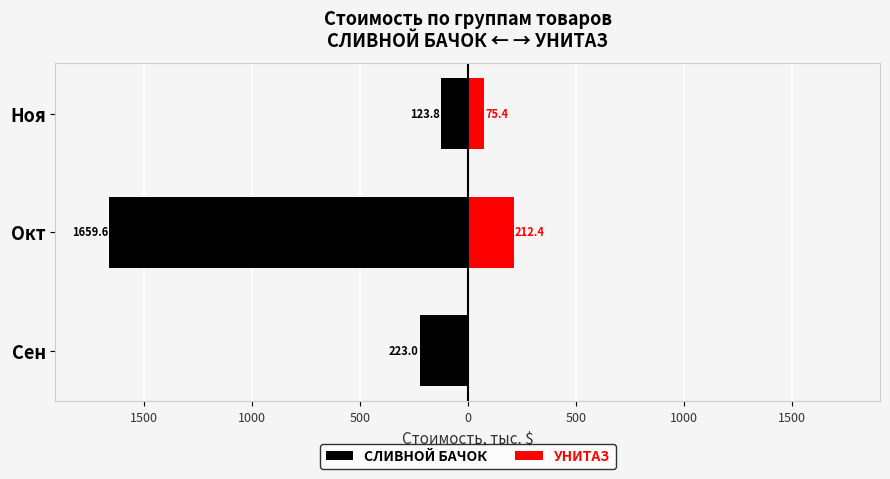

What is the difference between the second highest and minimum values in the УНИТАЗ series?

75.4